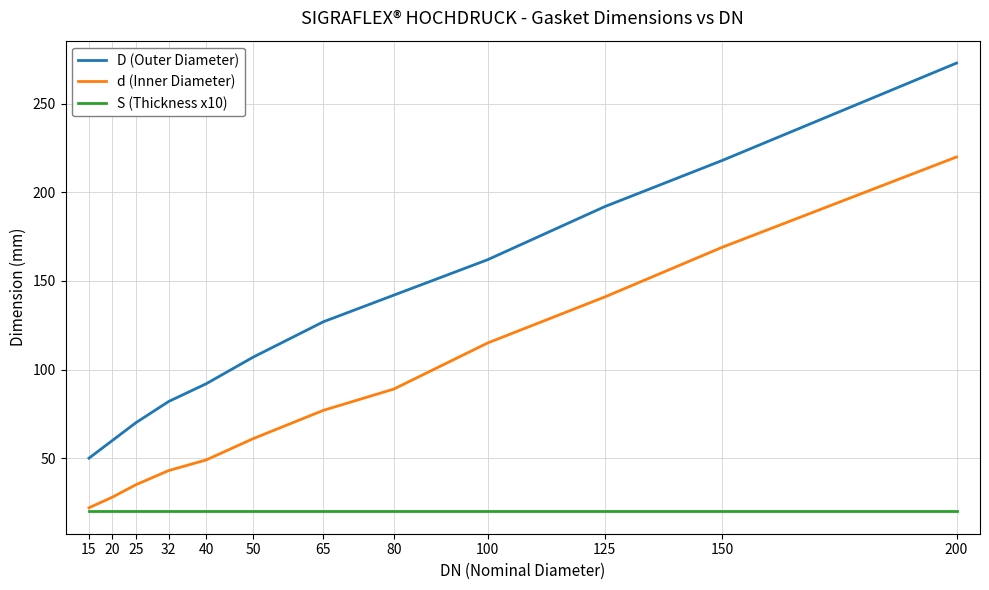

Is the value of D (Outer Diameter) at 125 greater than the value of d (Inner Diameter) at 200?

No